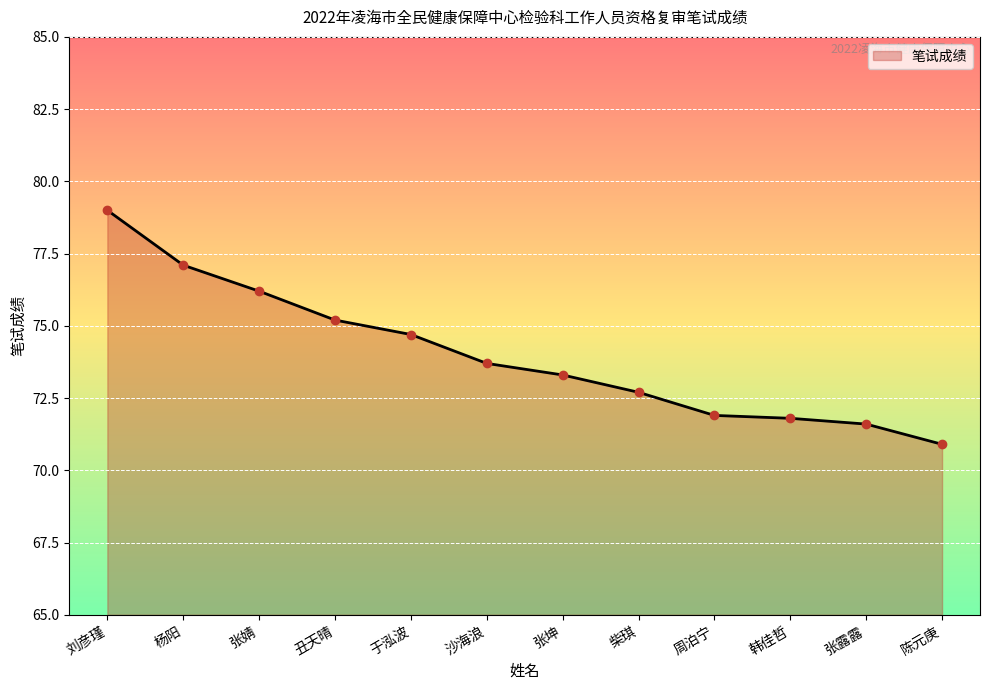

True or false: there are more than 2 points higher than both neighbors.

False